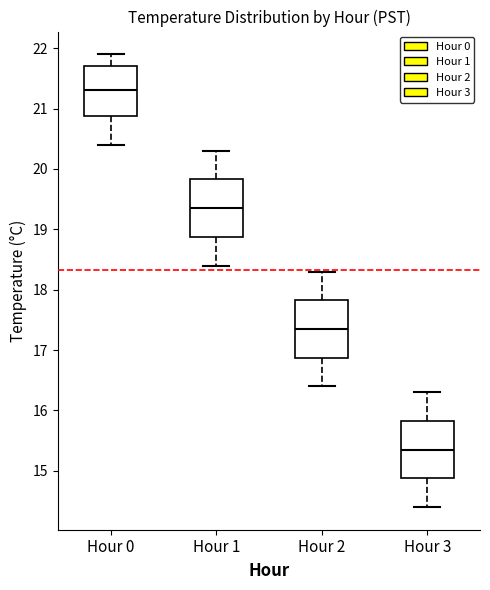

Where does the upper whisker of the box for Hour 1 end on the y-axis? The values are not printed on the chart, so give them approximately, as read against the axis.

20.3